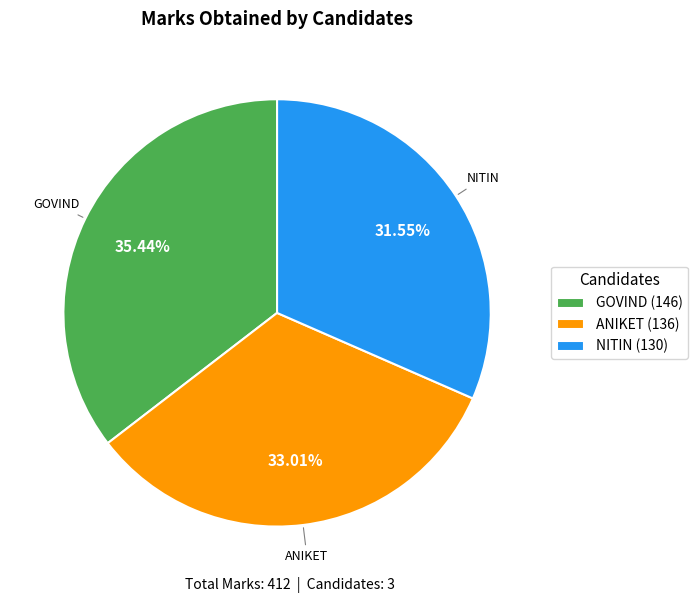

Is the sum of NITIN (130) and GOVIND (146) greater than half?

Yes